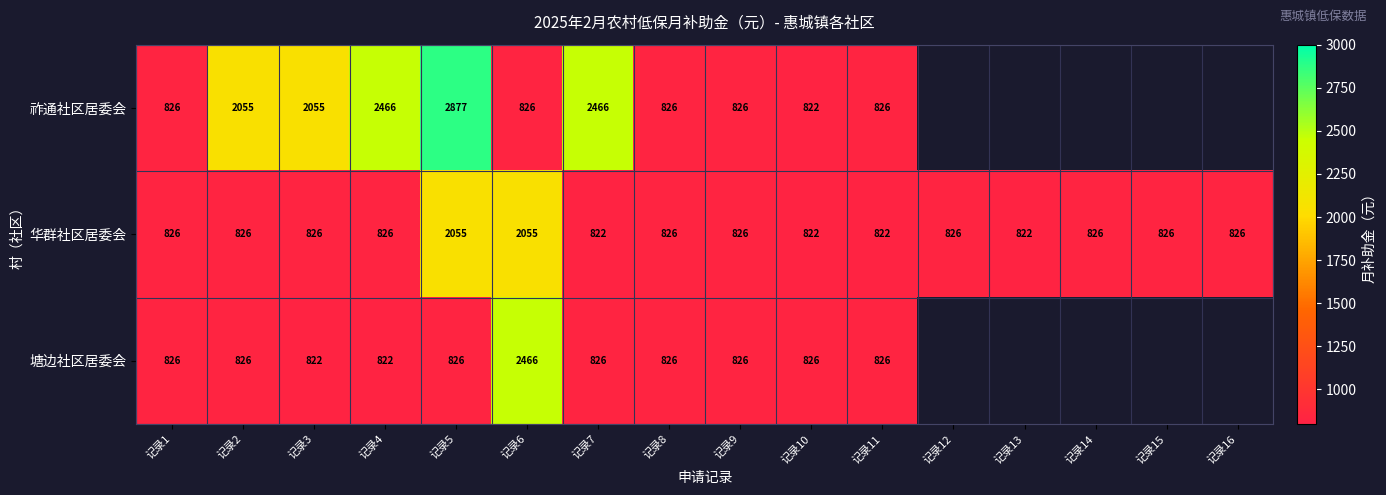

At 记录7, list the series in order from largest to smallest.

祚通社区居委会, 塘边社区居委会, 华群社区居委会